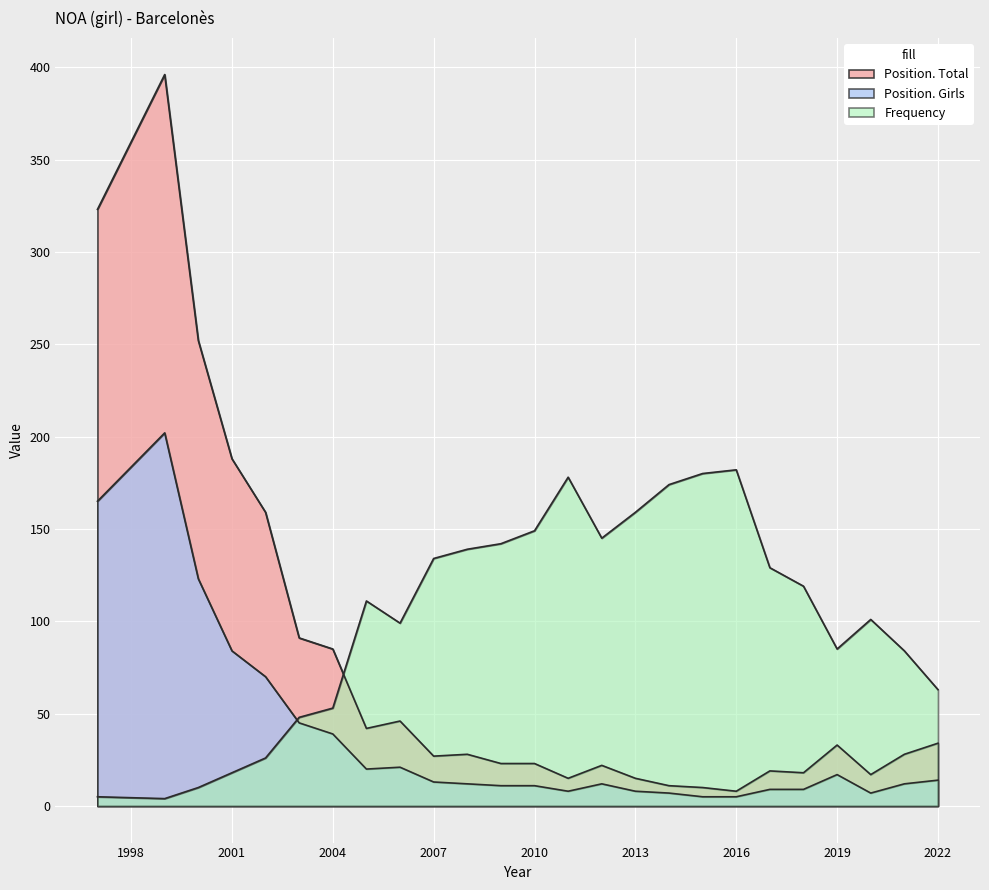

What is the difference between the Position. Total values at 2010 and 2021?

5